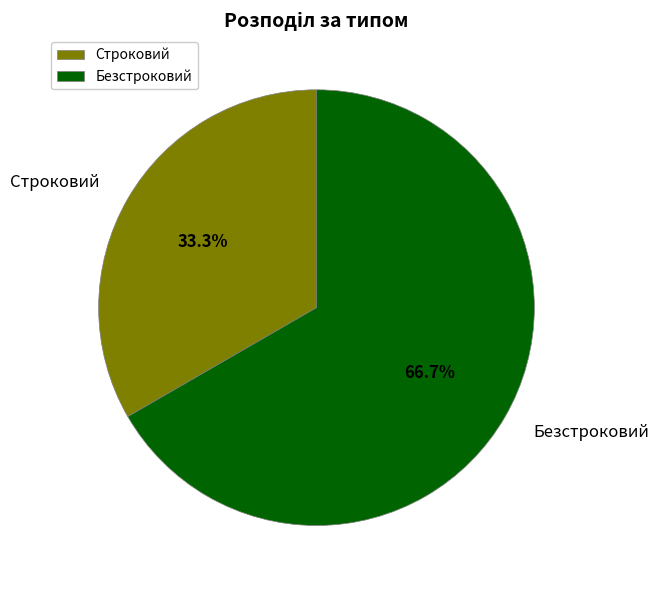

How many segments does this pie chart have?

2